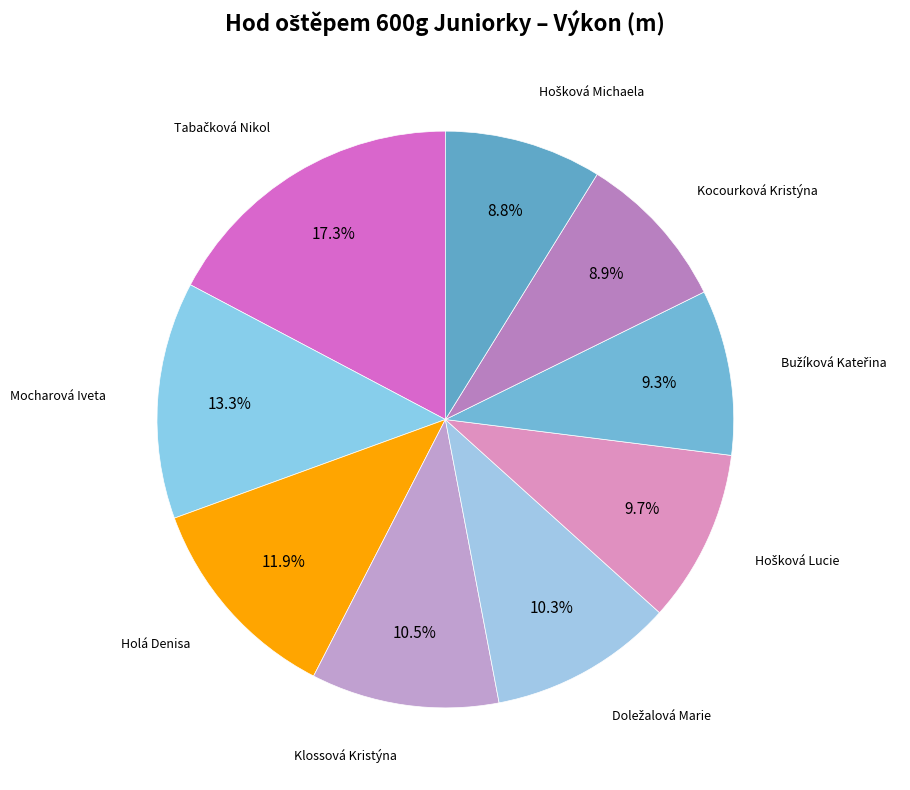

Count the number of slices in the pie.

9